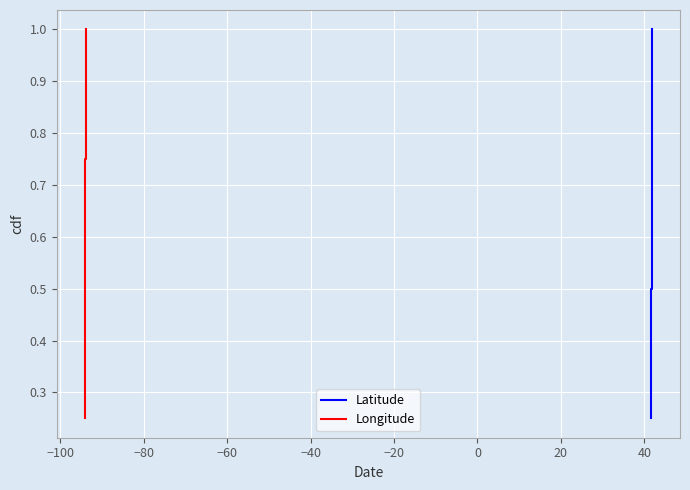

How many lines are shown in the chart?

2